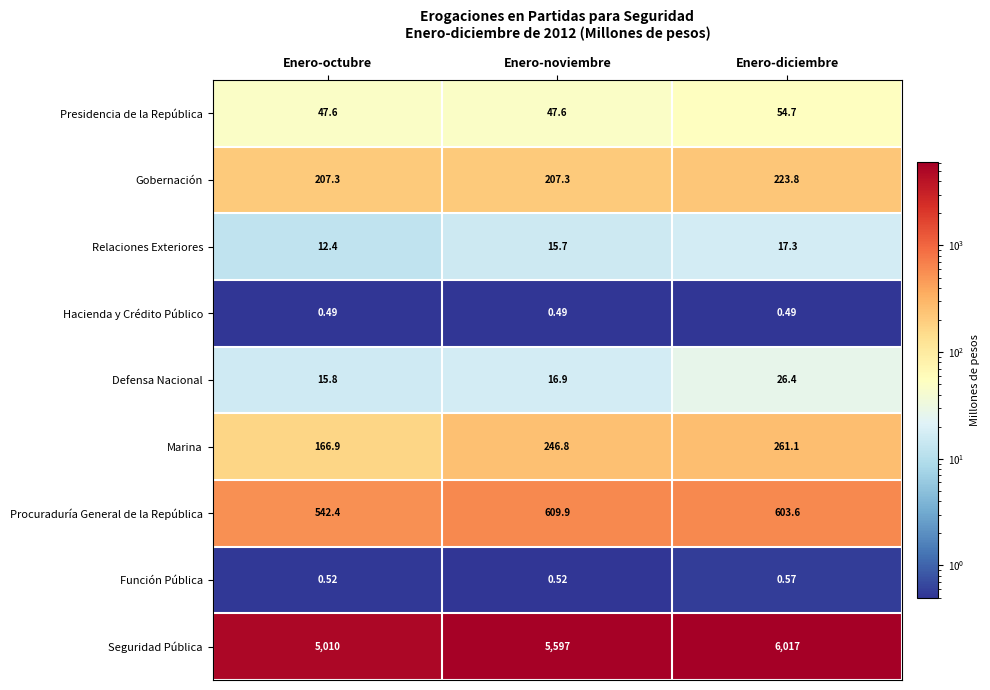

Which series has the widest spread of values?

Seguridad Pública